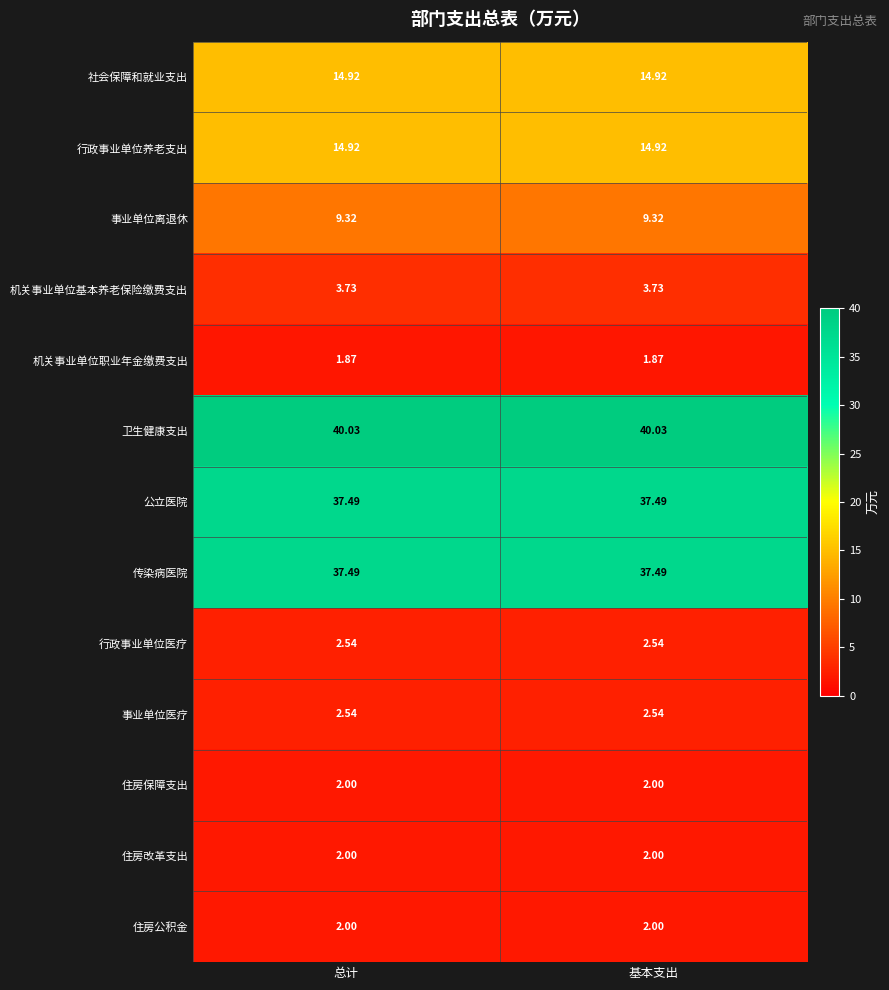

Which series has the largest total across all categories?

卫生健康支出